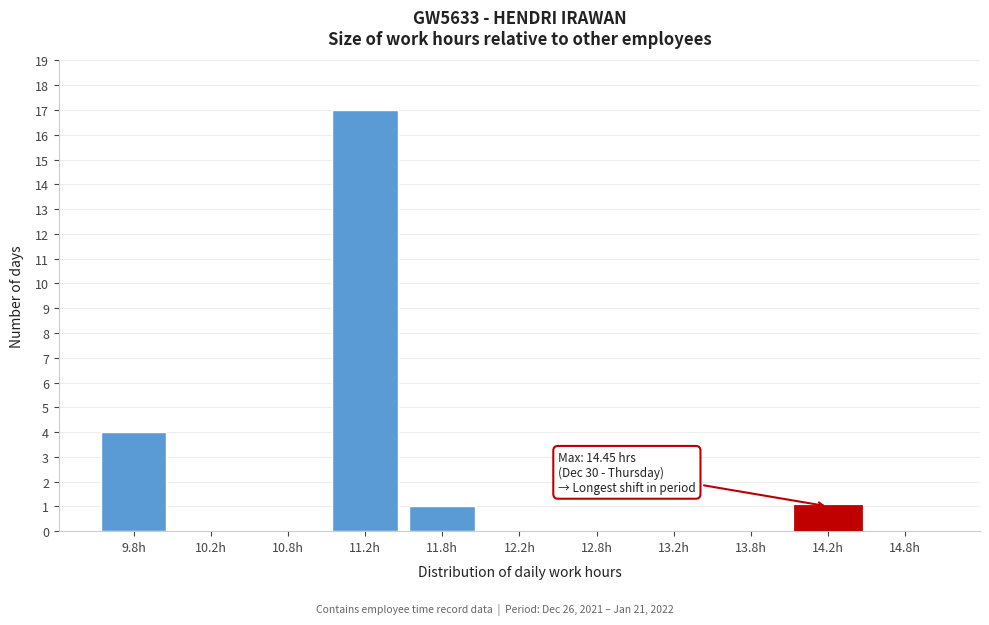

Reading left to right, what are all the values shown in this chart?

9.8h=4	10.2h=0	10.8h=0	11.2h=17	11.8h=1	12.2h=0	12.8h=0	13.2h=0	13.8h=0	14.2h=1	14.8h=0